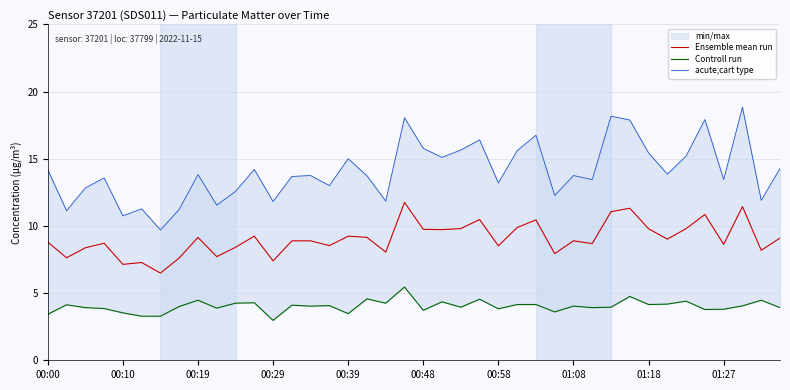

What is the maximum value for acute;cart type?

18.8